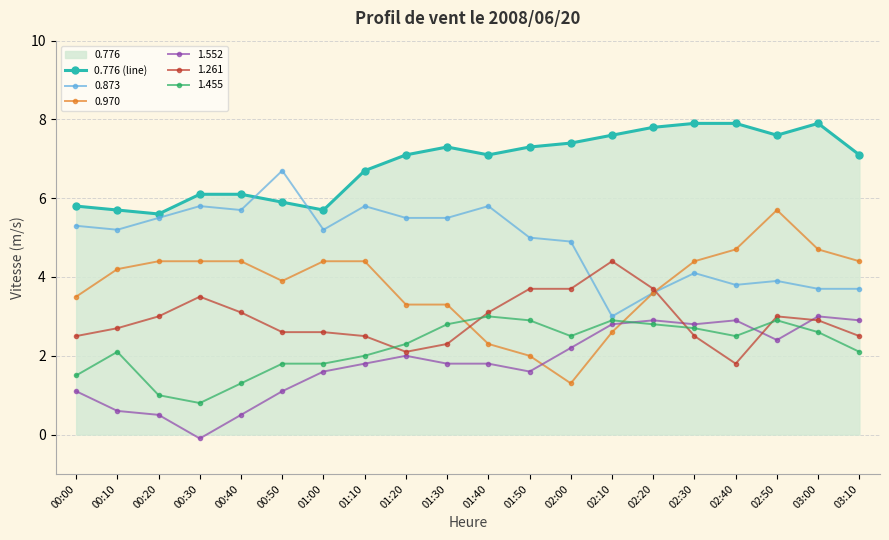

Rank the categories by value from highest to lowest.

02:30, 02:40, 03:00, 02:20, 02:10, 02:50, 02:00, 01:30, 01:50, 01:20, 01:40, 03:10, 01:10, 00:30, 00:40, 00:50, 00:00, 00:10, 01:00, 00:20